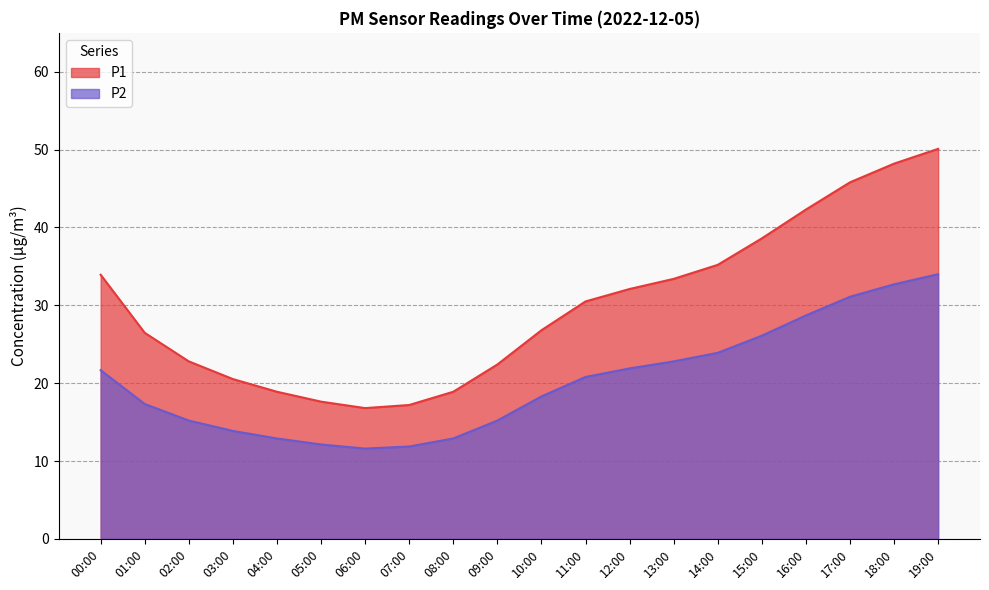

Which category has the lowest value across all series?

06:00